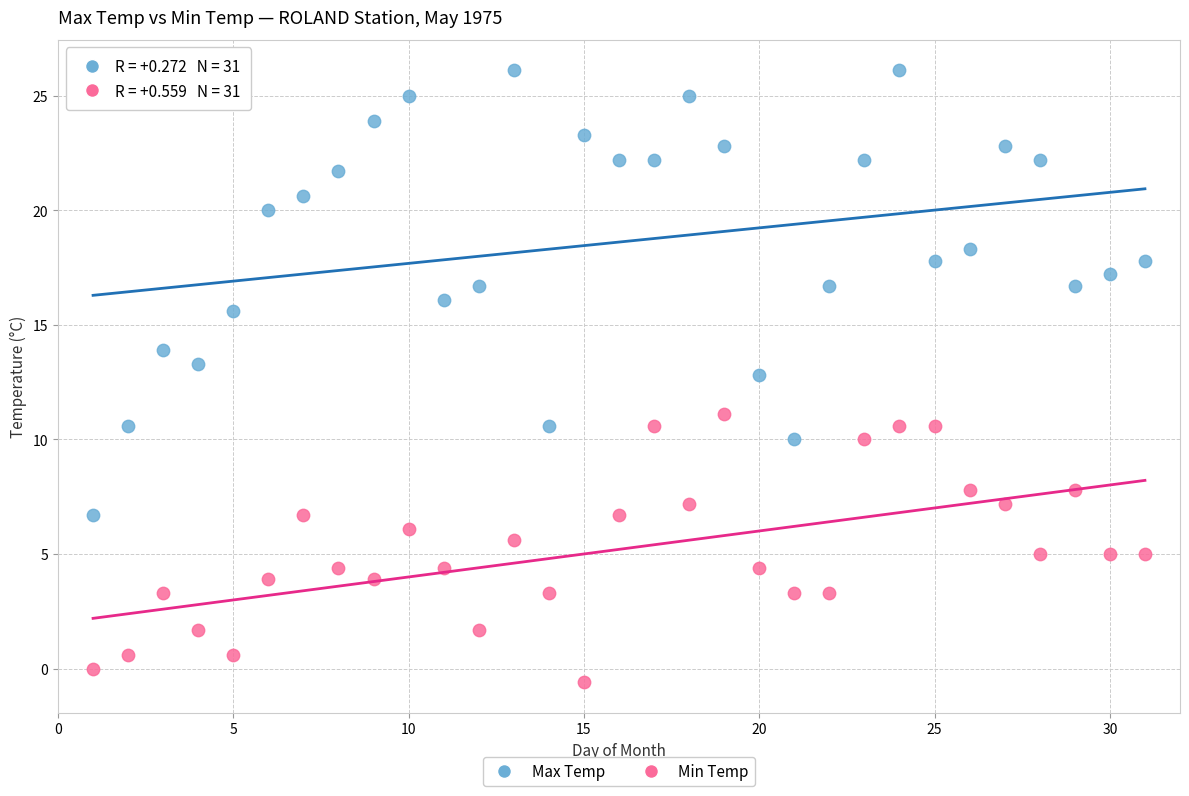

Which series contains the highest Y value?

Max Temp